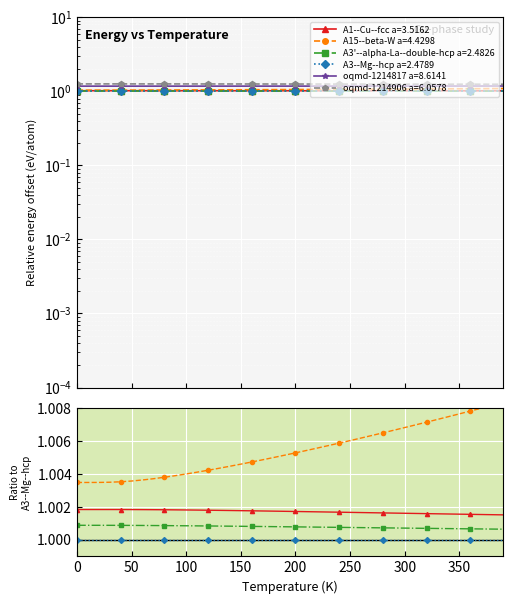

True or false: oqmd-1214906 a=6.0578 has more than 2 interior local peaks.

False